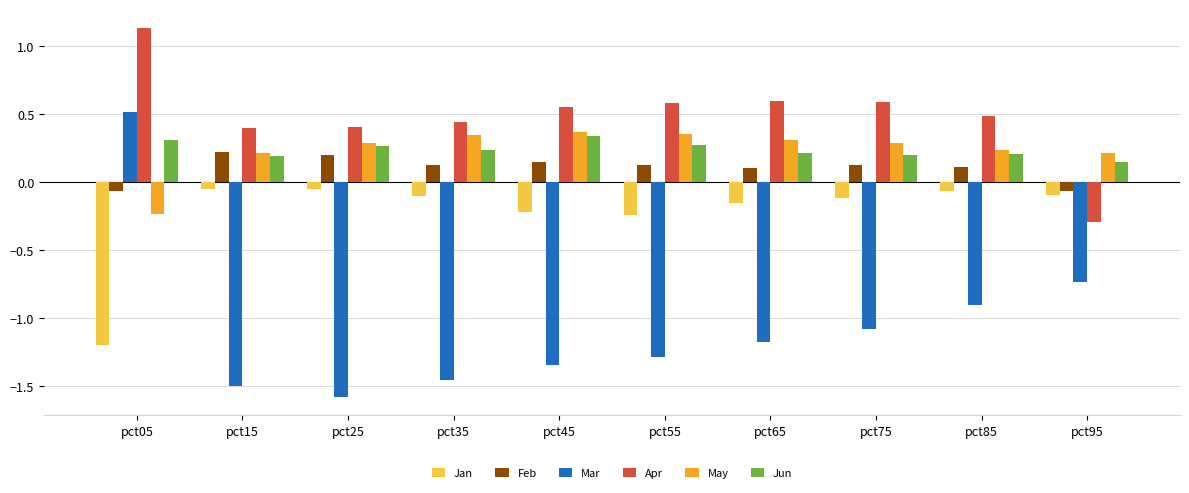

Is the value of Jan at pct75 greater than the value of Jun at pct35?

No